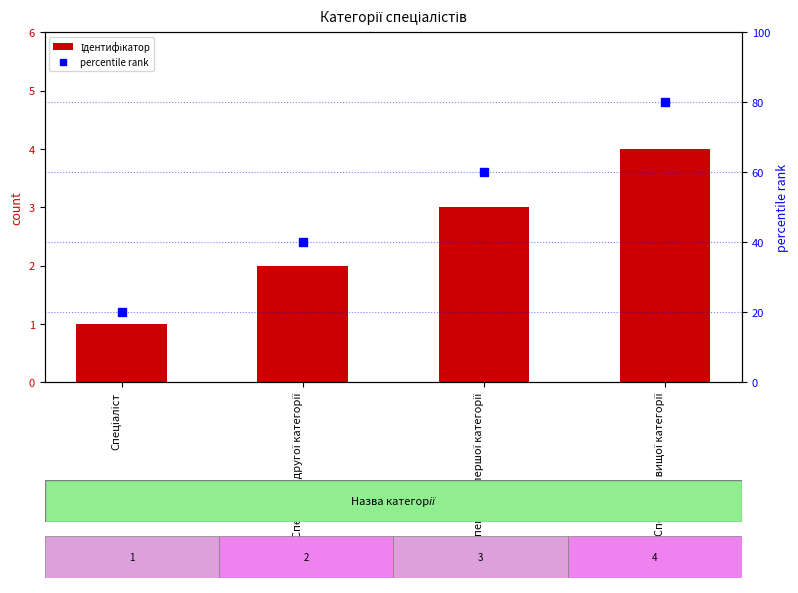

What is the greatest value displayed?

80